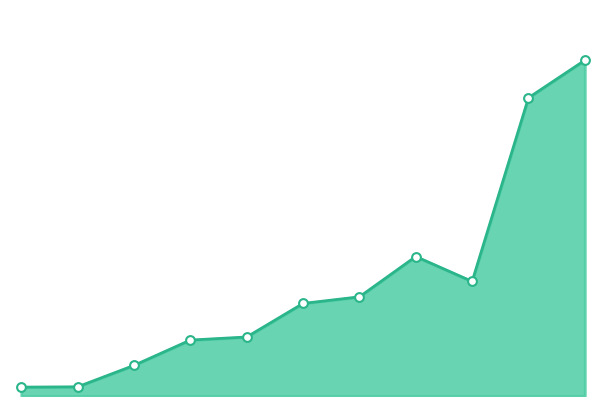

How many lines are shown in the chart?

1